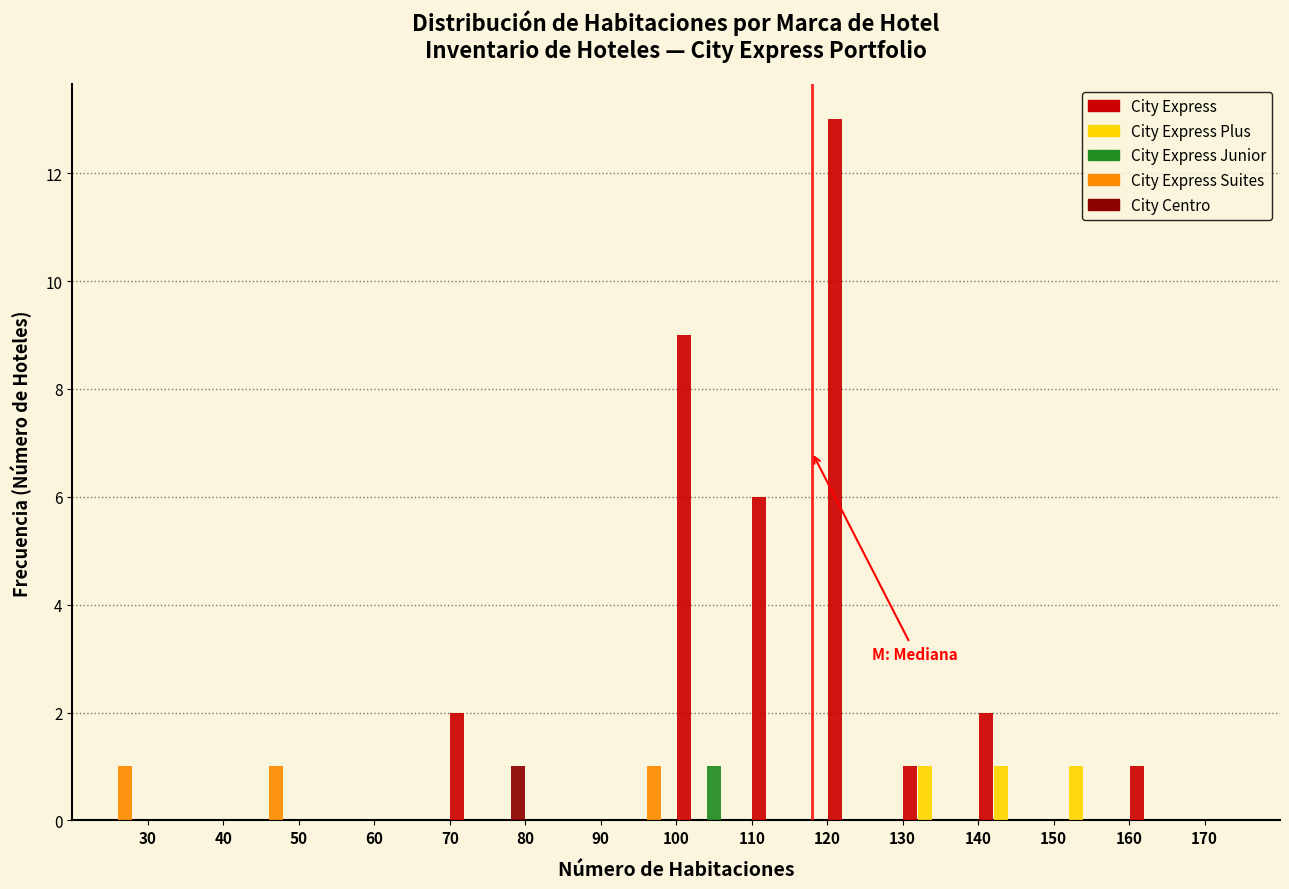

Reading left to right, list every range on the x-axis with the height of the bar of each series over it. The values are not printed on the chart, so give them approximately, as read against the axis.

20 to 30: City Express=0	City Express Plus=0	City Express Junior=0	City Express Suites=1	City Centro=0
30 to 40: City Express=0	City Express Plus=0	City Express Junior=0	City Express Suites=0	City Centro=0
40 to 50: City Express=0	City Express Plus=0	City Express Junior=0	City Express Suites=1	City Centro=0
50 to 60: City Express=0	City Express Plus=0	City Express Junior=0	City Express Suites=0	City Centro=0
60 to 70: City Express=0	City Express Plus=0	City Express Junior=0	City Express Suites=0	City Centro=0
70 to 80: City Express=2	City Express Plus=0	City Express Junior=0	City Express Suites=0	City Centro=1
80 to 90: City Express=0	City Express Plus=0	City Express Junior=0	City Express Suites=0	City Centro=0
90 to 100: City Express=0	City Express Plus=0	City Express Junior=0	City Express Suites=1	City Centro=0
100 to 110: City Express=9	City Express Plus=0	City Express Junior=1	City Express Suites=0	City Centro=0
110 to 120: City Express=6	City Express Plus=0	City Express Junior=0	City Express Suites=0	City Centro=0
120 to 130: City Express=13	City Express Plus=0	City Express Junior=0	City Express Suites=0	City Centro=0
130 to 140: City Express=1	City Express Plus=1	City Express Junior=0	City Express Suites=0	City Centro=0
140 to 150: City Express=2	City Express Plus=1	City Express Junior=0	City Express Suites=0	City Centro=0
150 to 160: City Express=0	City Express Plus=1	City Express Junior=0	City Express Suites=0	City Centro=0
160 to 170: City Express=1	City Express Plus=0	City Express Junior=0	City Express Suites=0	City Centro=0